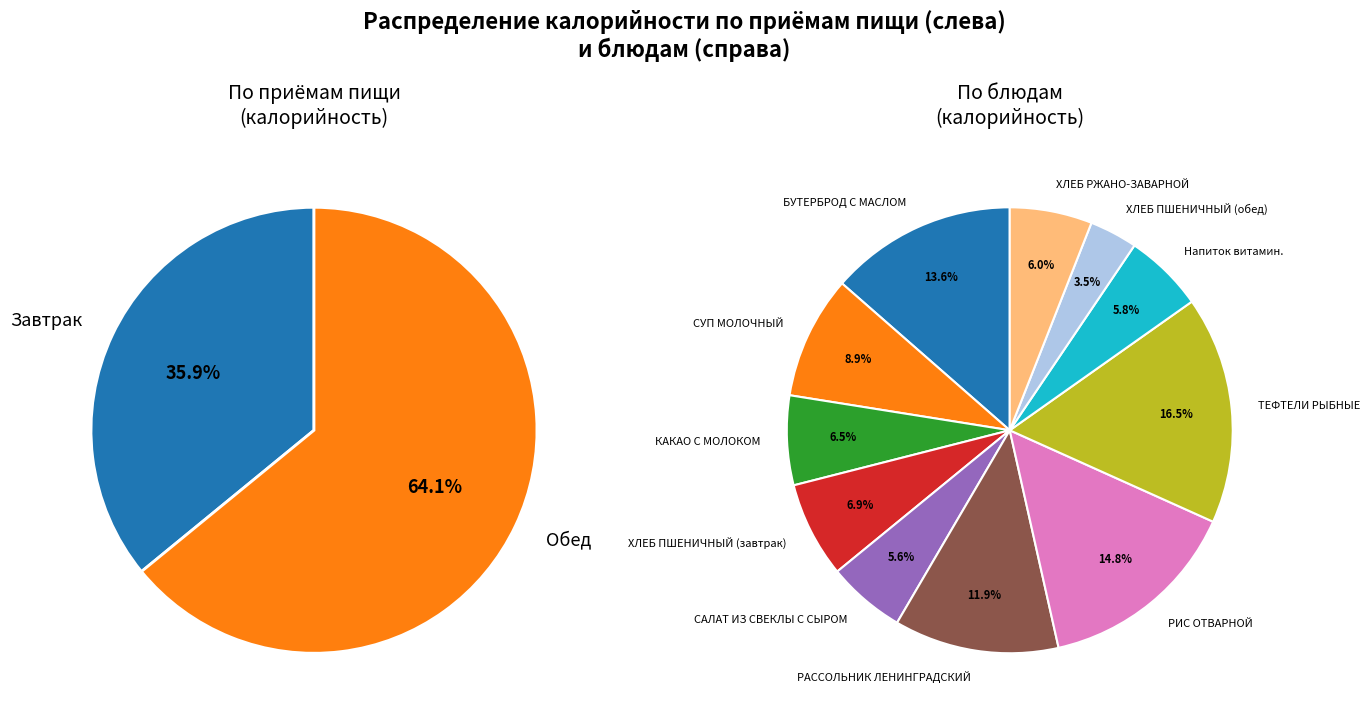

What percentage do ХЛЕБ ПШЕНИЧНЫЙ (обед) and ХЛЕБ РЖАНО-ЗАВАРНОЙ together represent?

9.4%